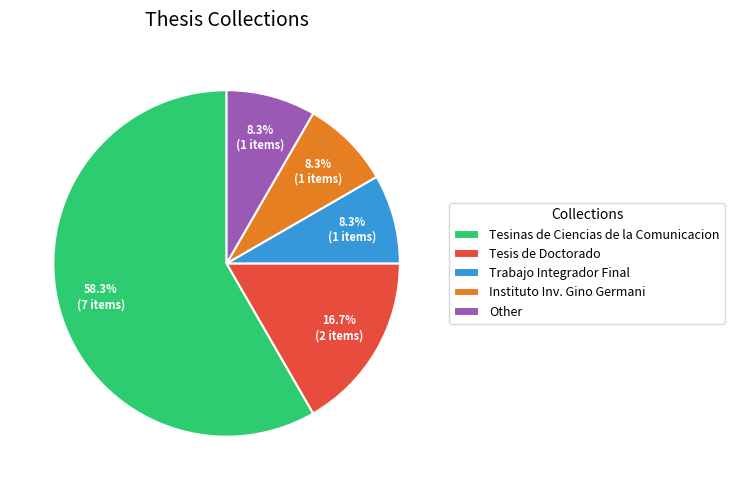

Is there a majority slice in this chart?

Yes